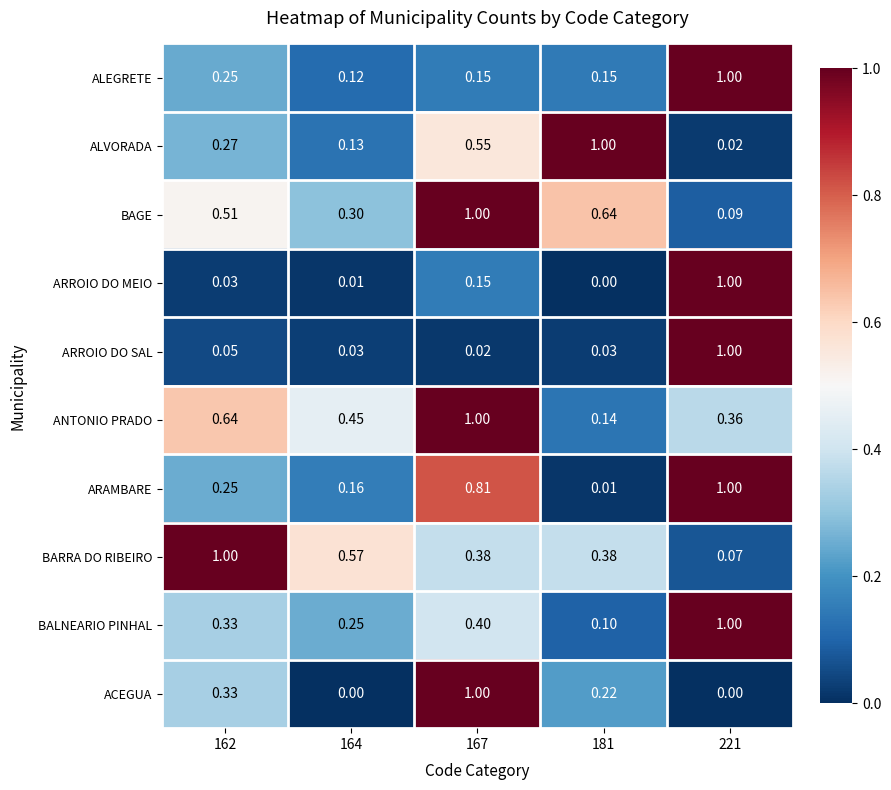

Count the number of categories in the chart.

5